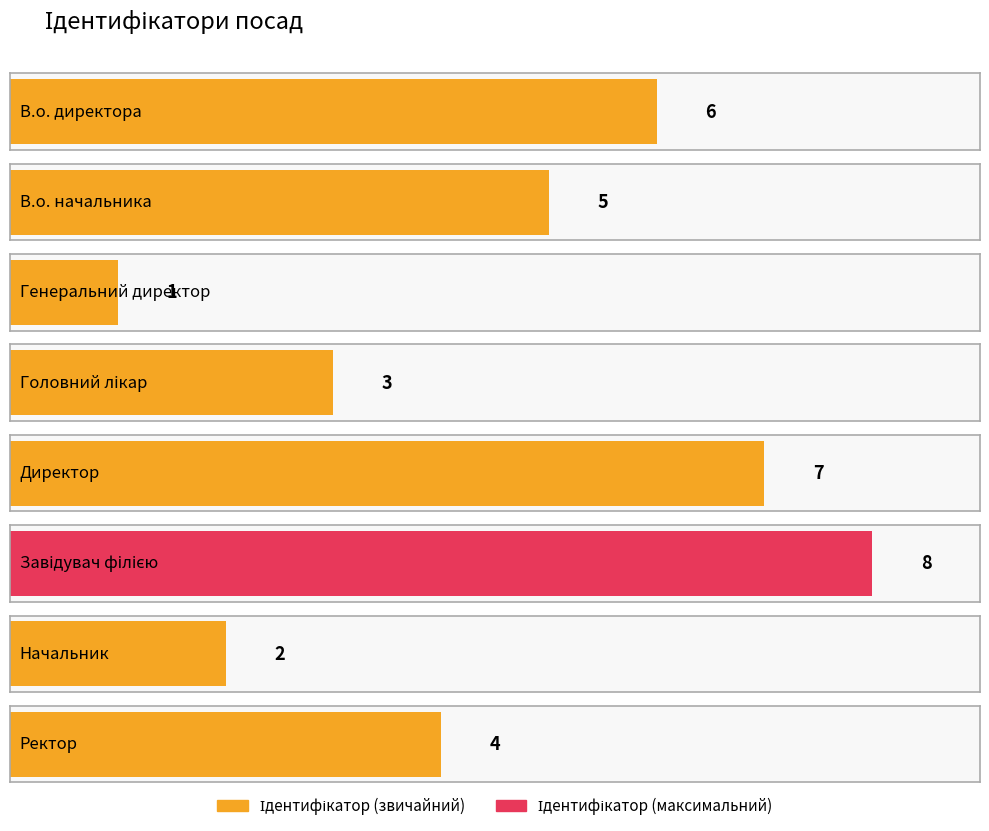

Where is the data nearest to the value 4?

Ректор